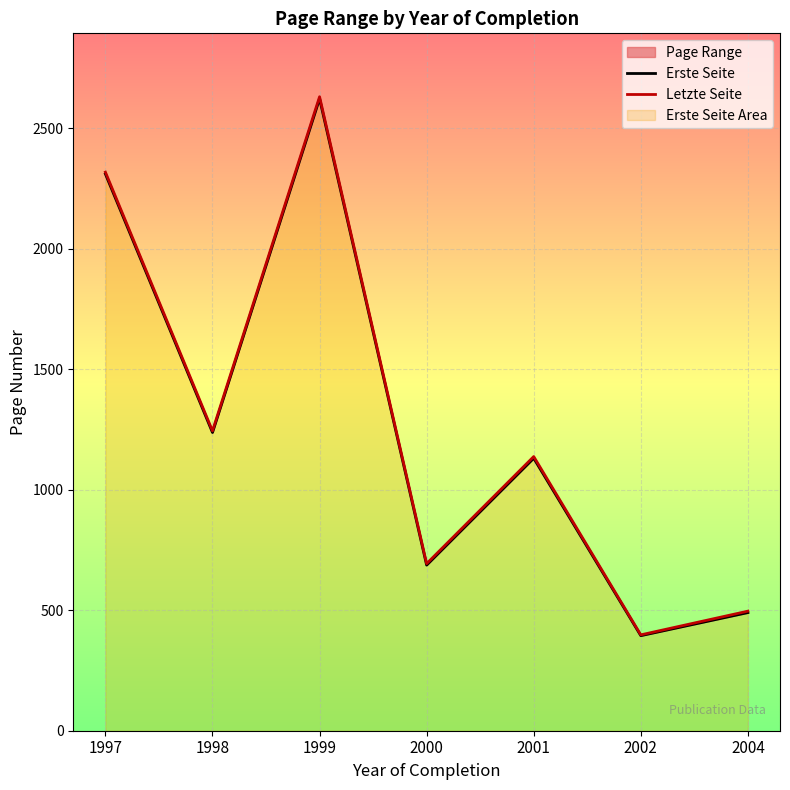

True or false: Erste Seite and Letzte Seite intersect in this chart.

False